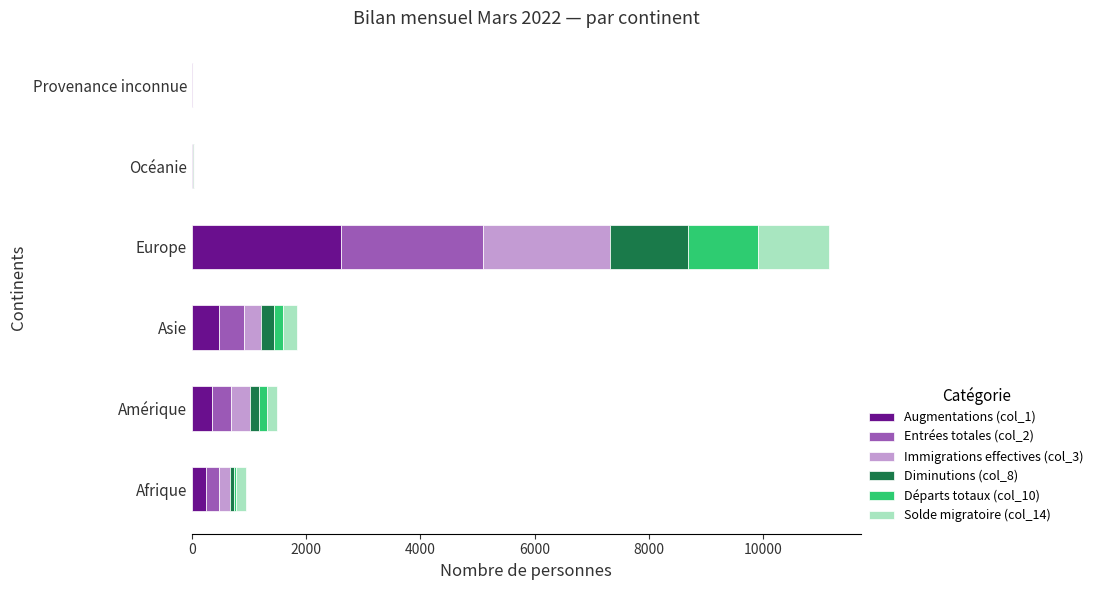

At which category is the sum across all series the highest?

Europe